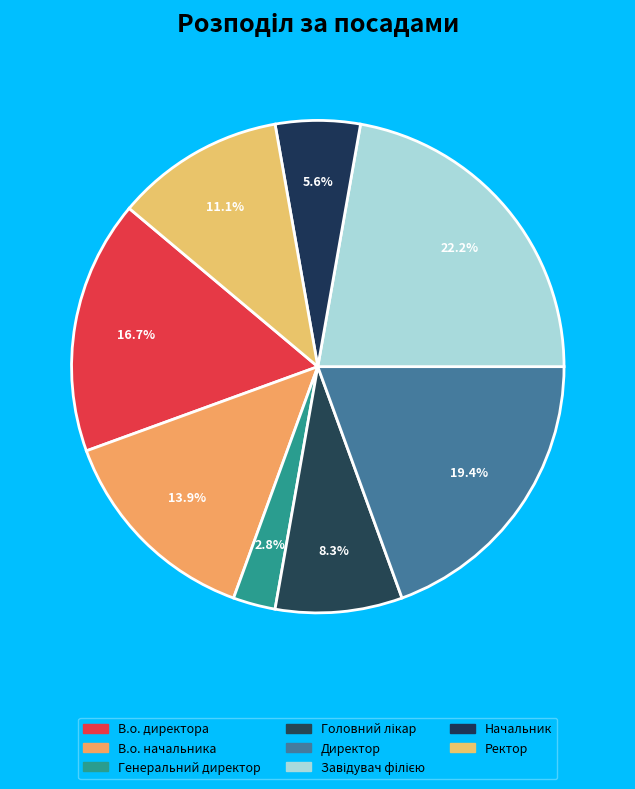

How many slices are in this pie chart?

8